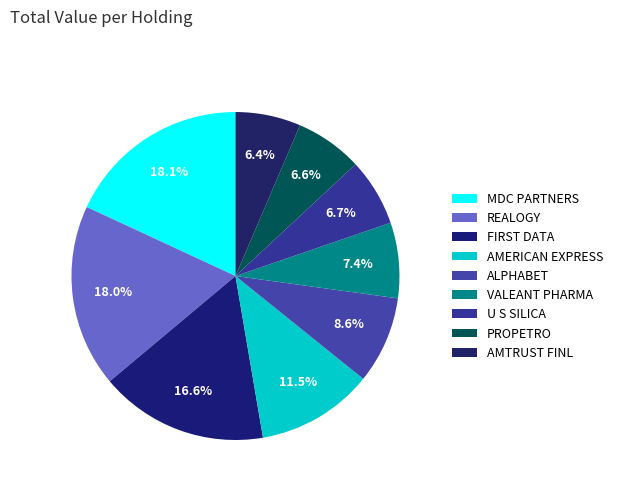

How many segments does this pie chart have?

9